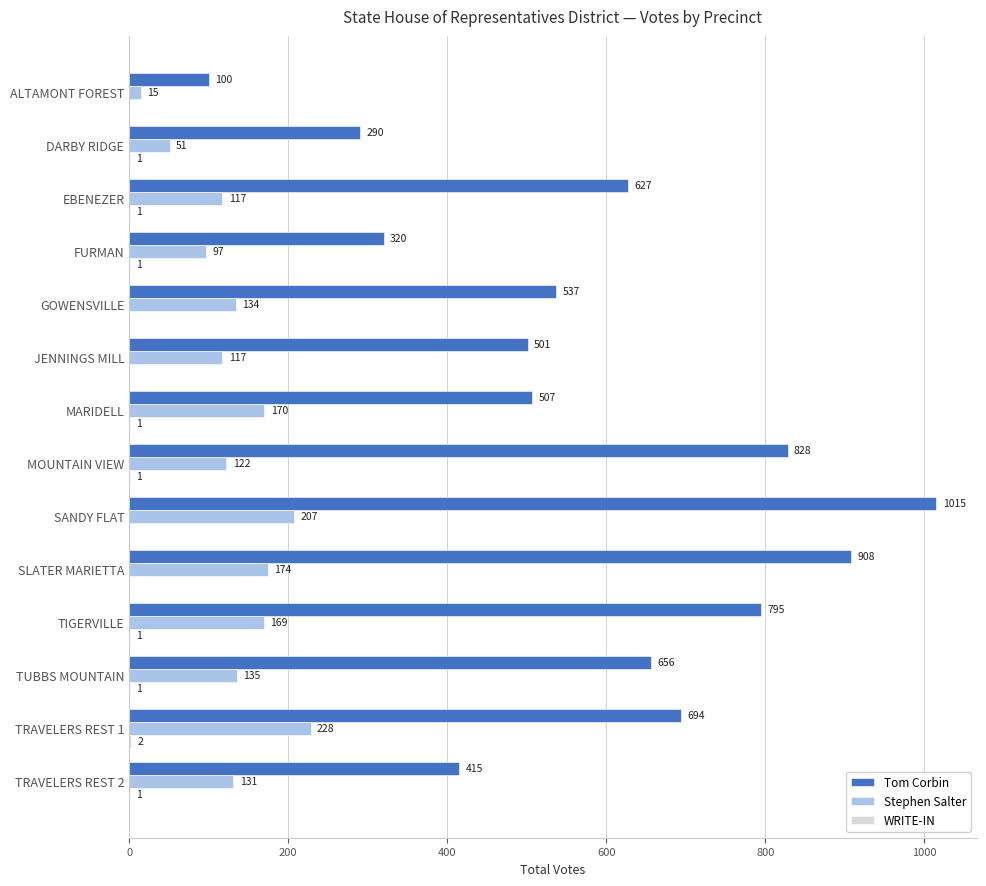

Which series changed the most between MOUNTAIN VIEW and SLATER MARIETTA?

Tom Corbin